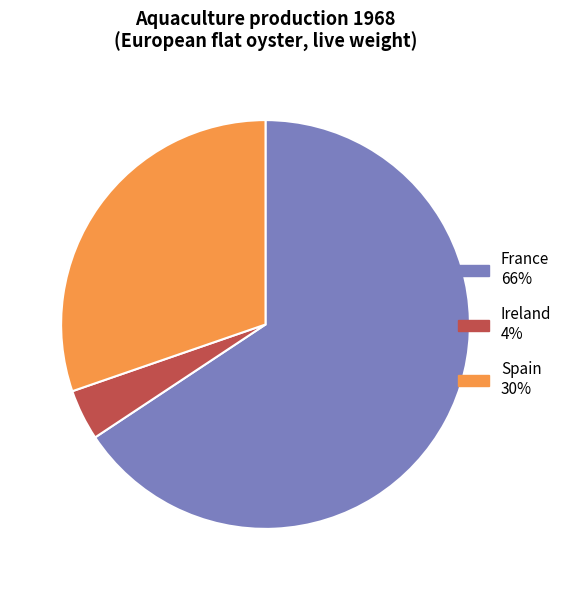

Rank the categories by value from lowest to highest.

Ireland, Spain, France